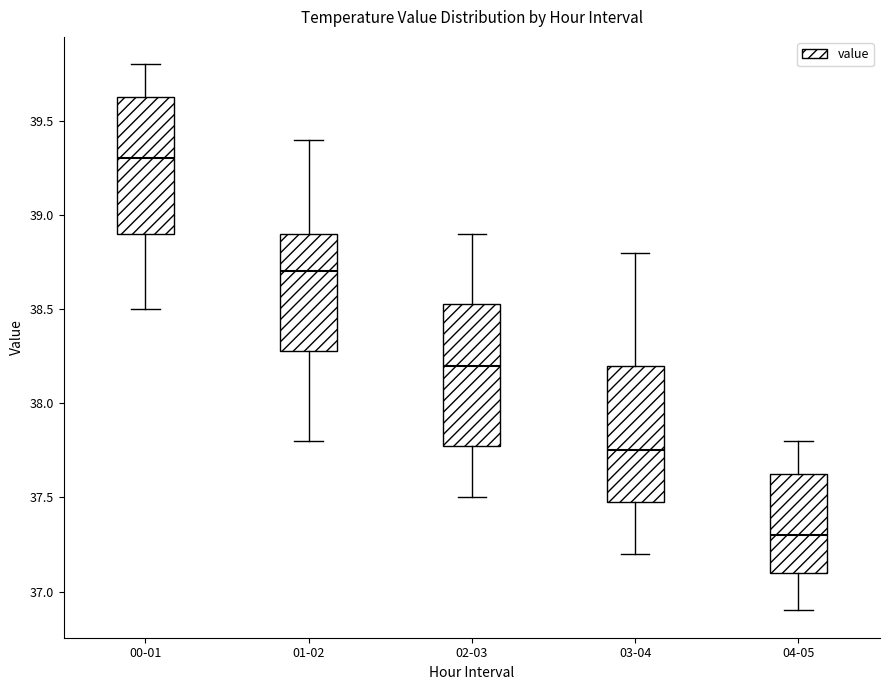

Which box's median line is the highest?

00-01